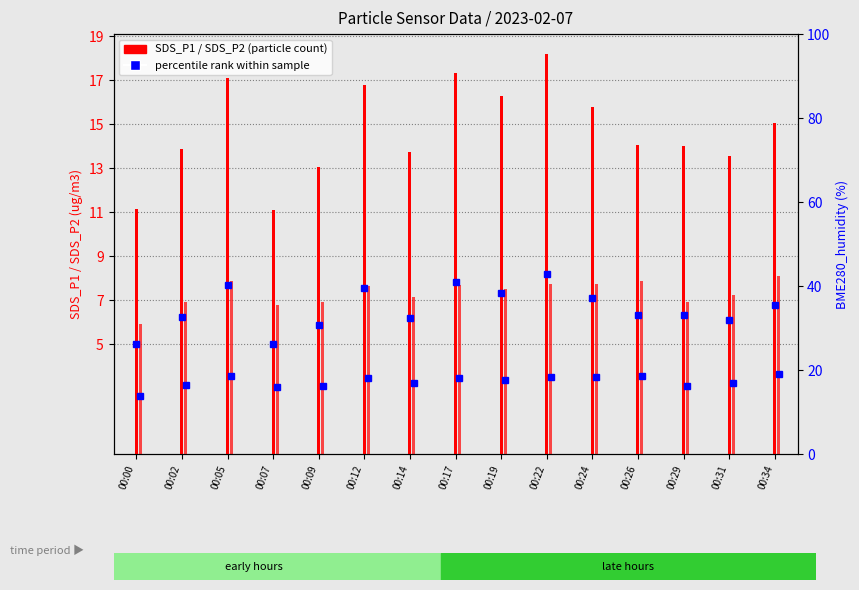

How many bars are there in each group?

2